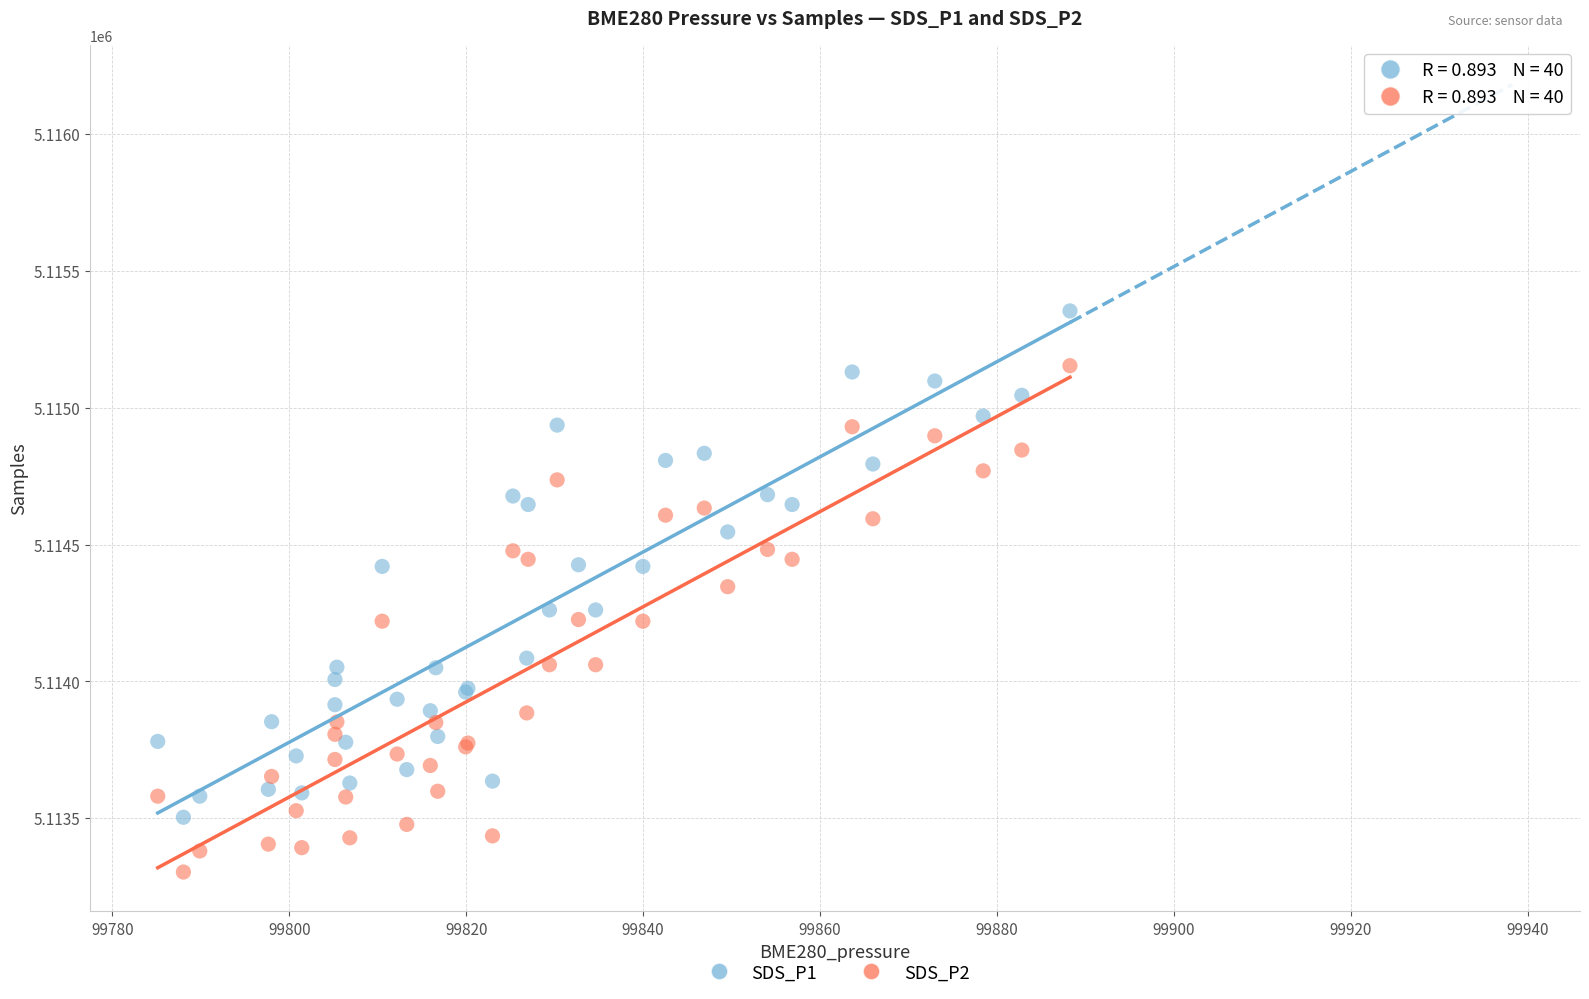

Which series contains the highest Y value?

SDS_P1